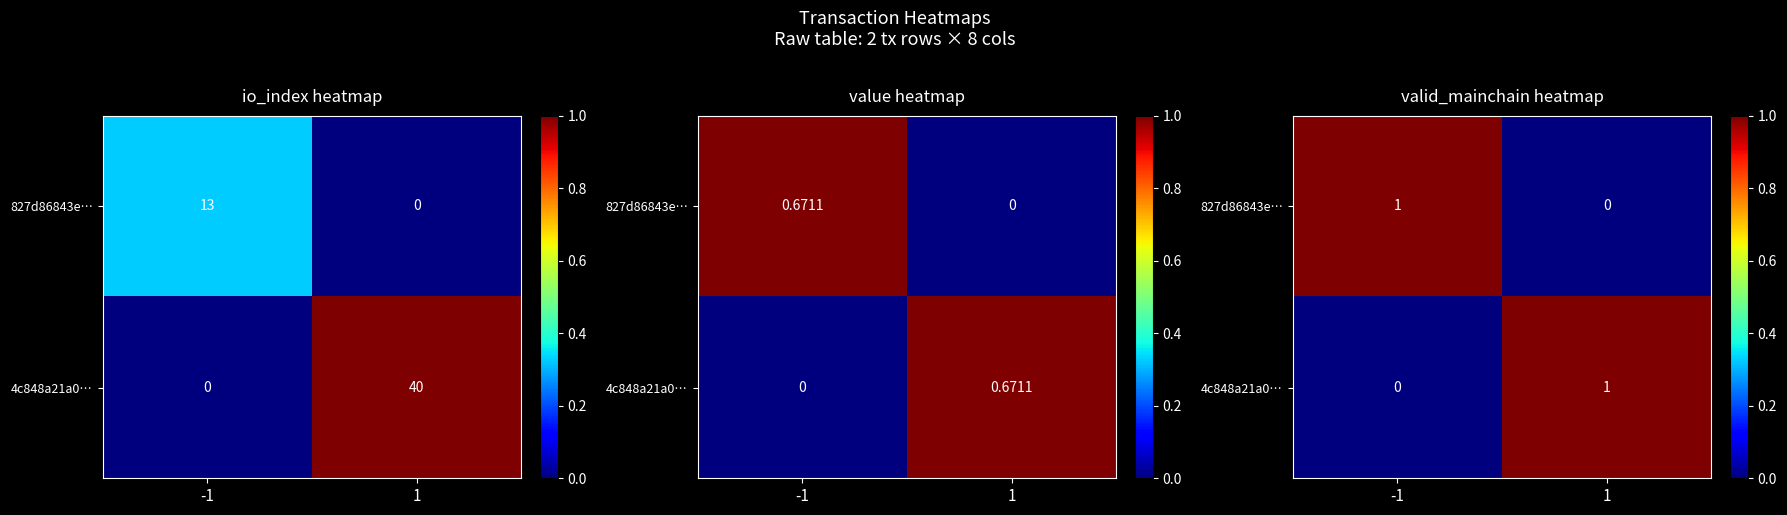

What is the spread (max minus min) of values at -1?

1